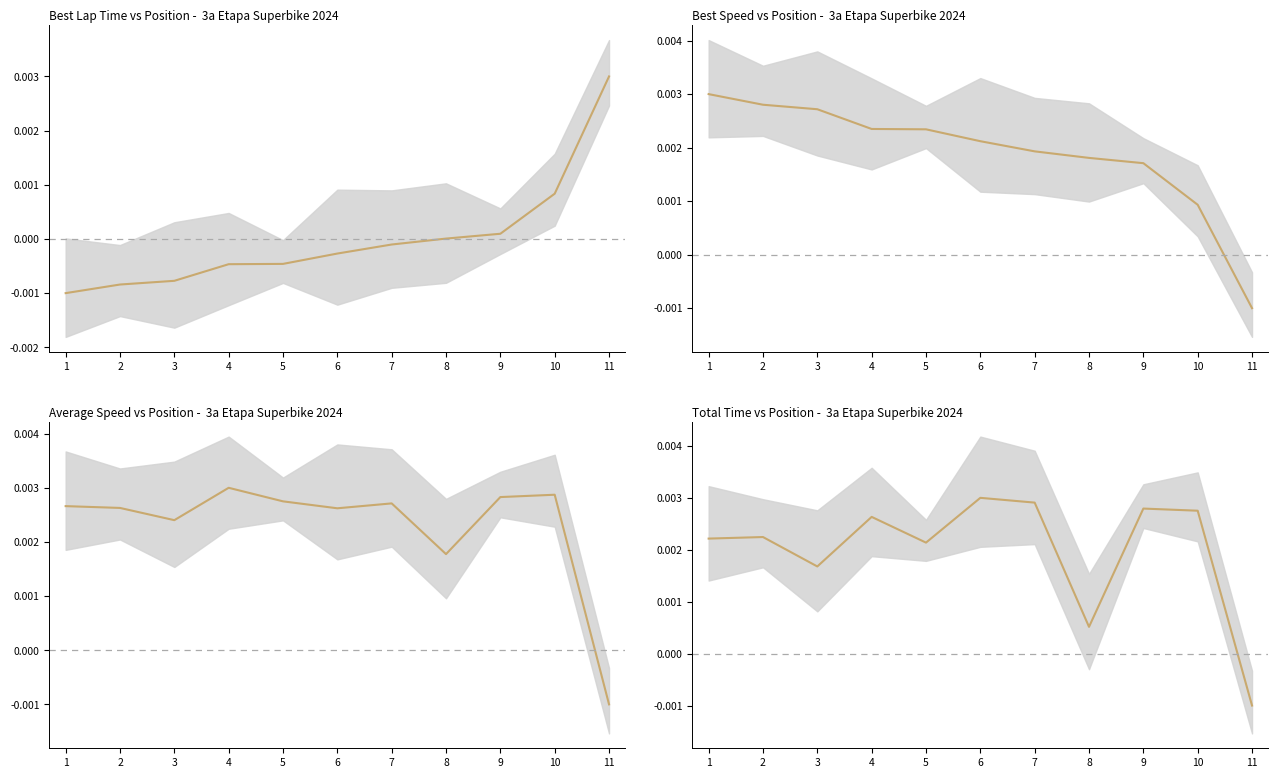

How many lines are shown in the chart?

1